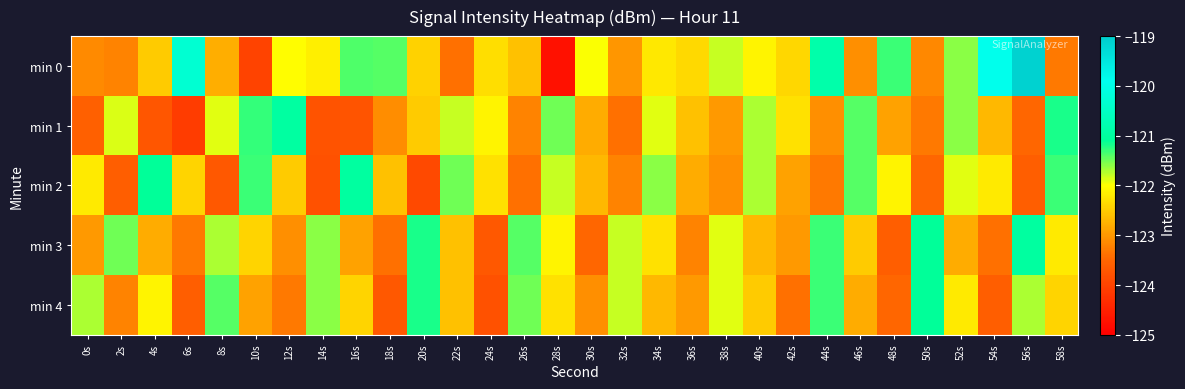

What is the total value across all series at 56s?

-608.9